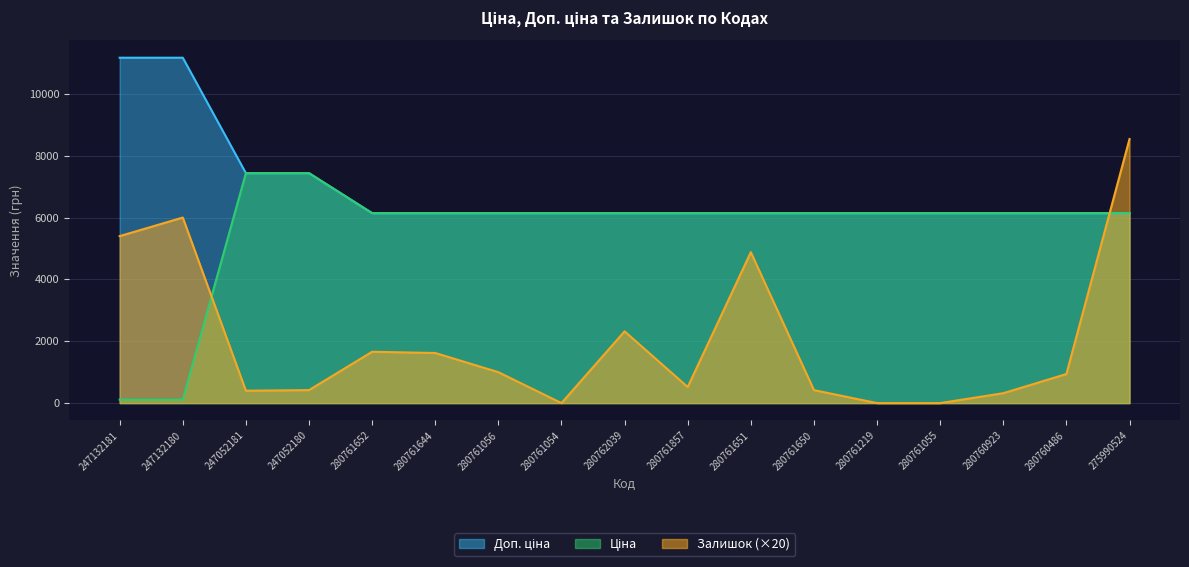

Read the Доп. ціна value at 280761652.

6143.2